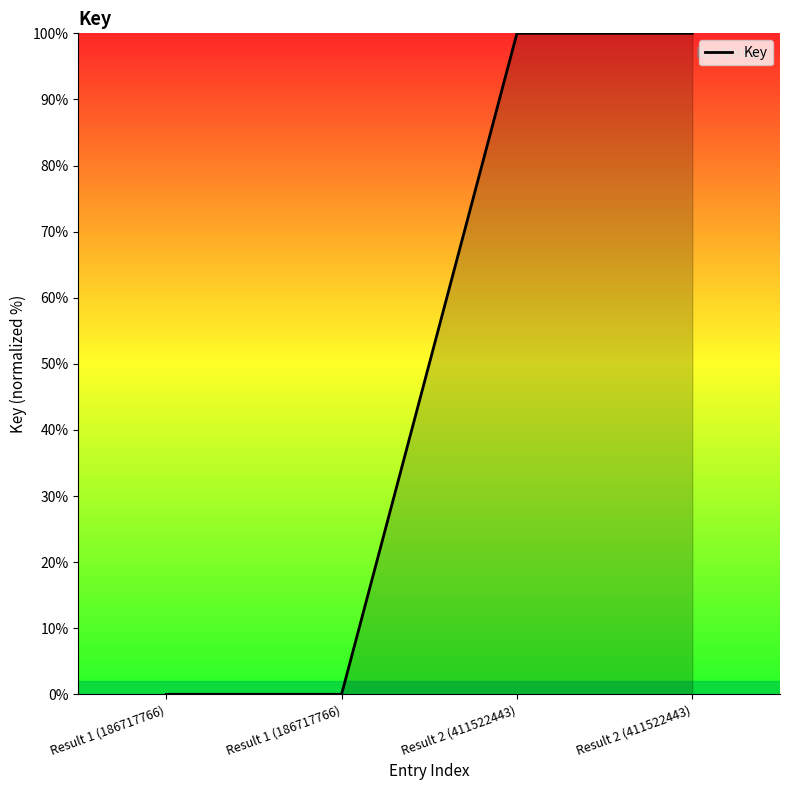

Does the chart display data point markers on the line(s)?

No